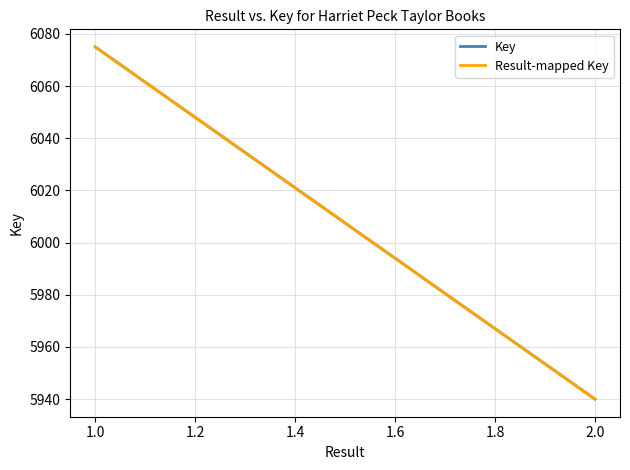

What is the minimum value for Result-mapped Key?

5940